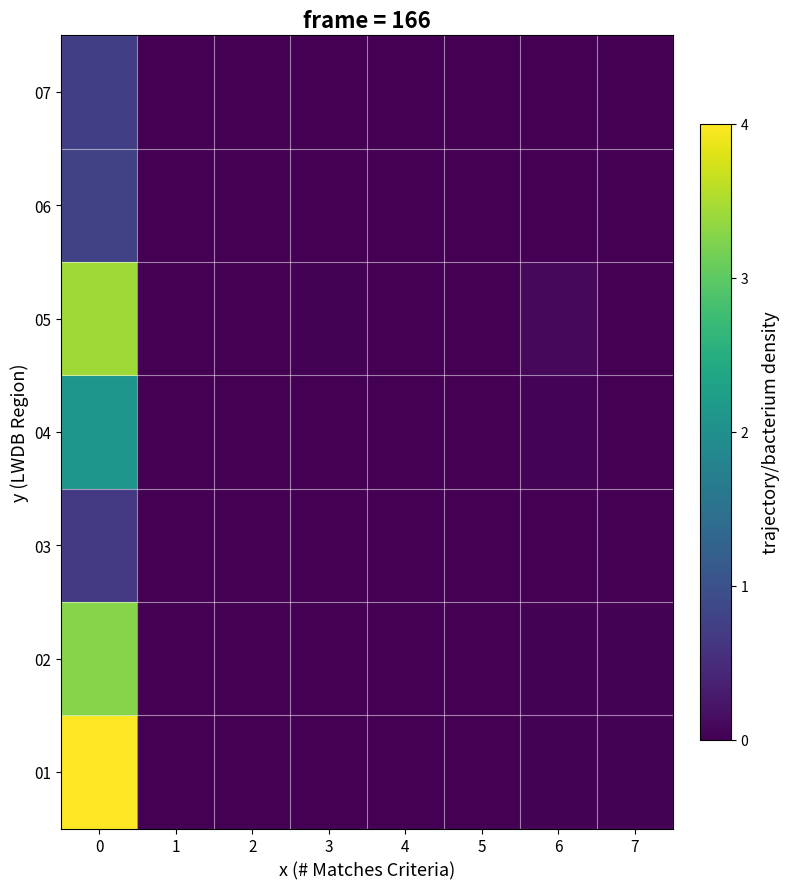

Count the number of categories in the chart.

8